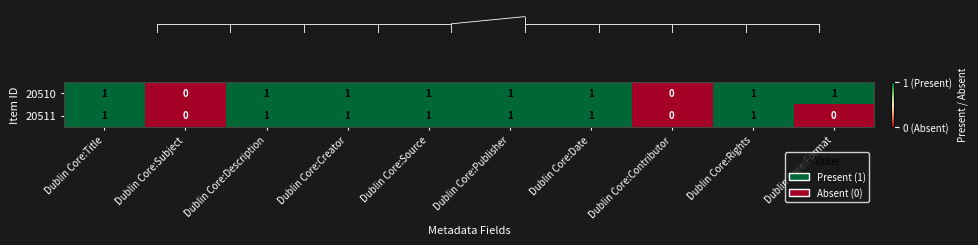

Which series has the largest total across all categories?

20510